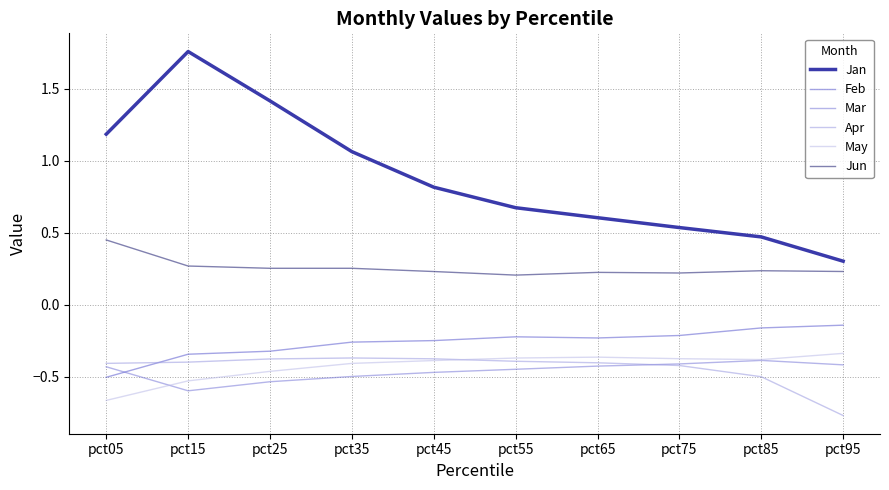

What is the spread (max minus min) of values at pct45?

1.3